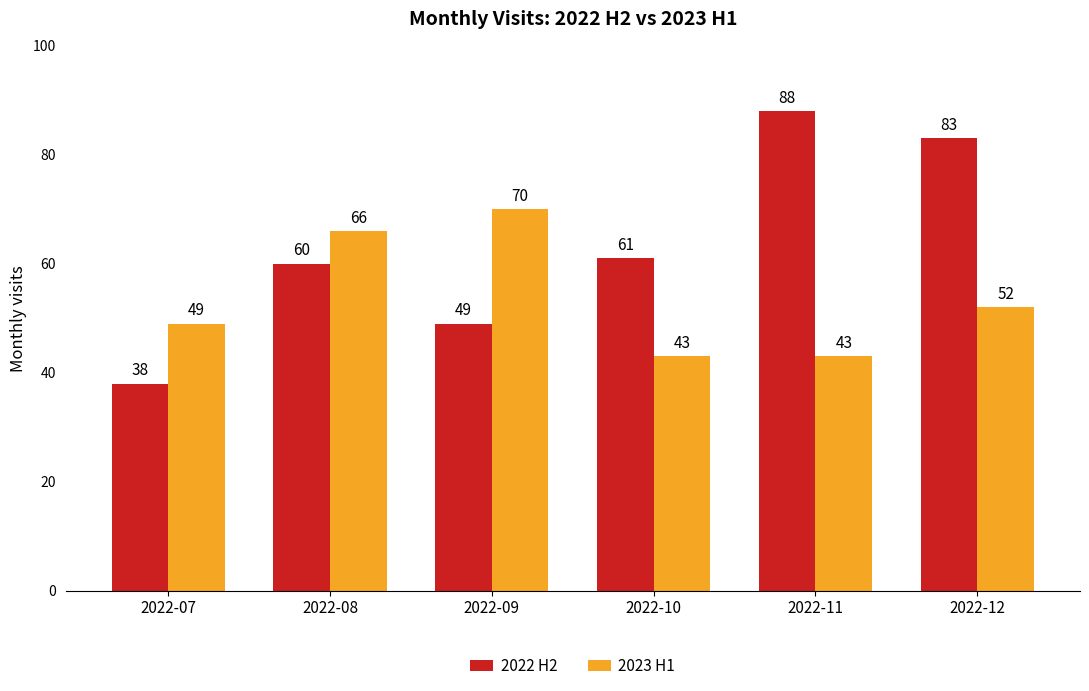

At how many categories does at least one series exceed 63?

4